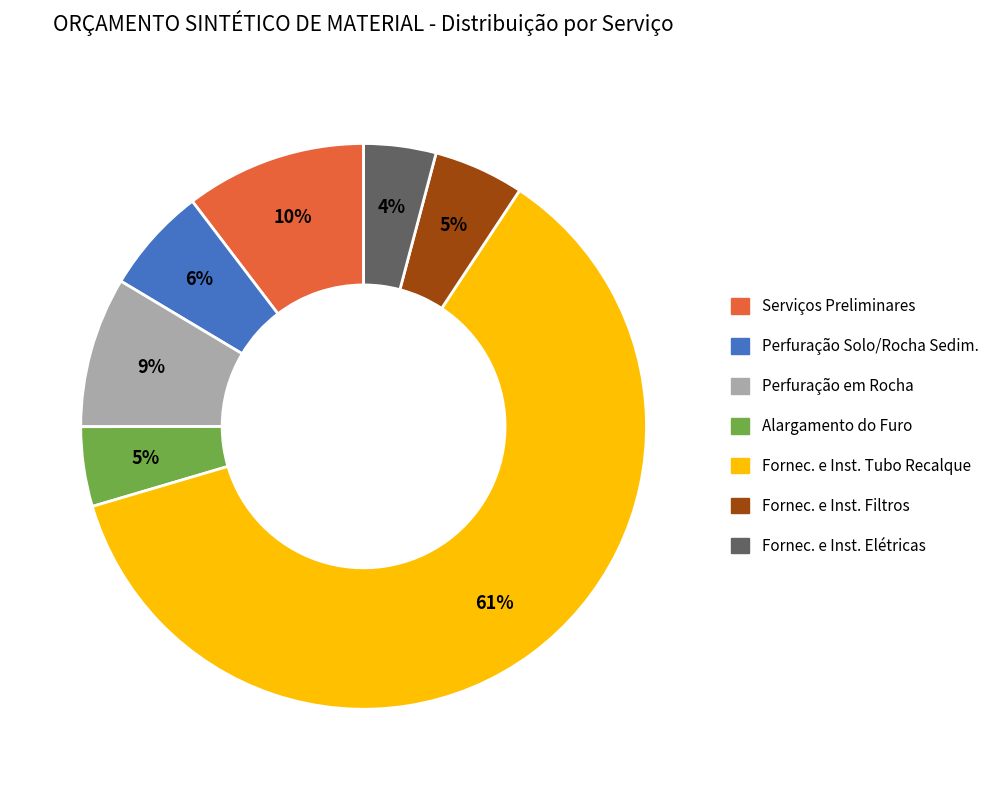

Does any single category account for the majority?

Yes